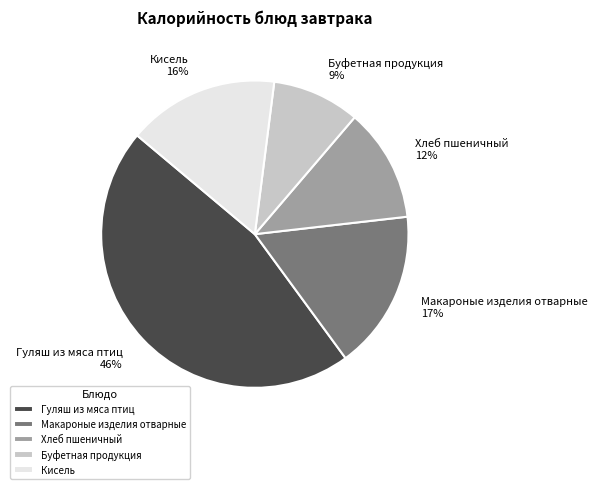

How many slices are in this pie chart?

5